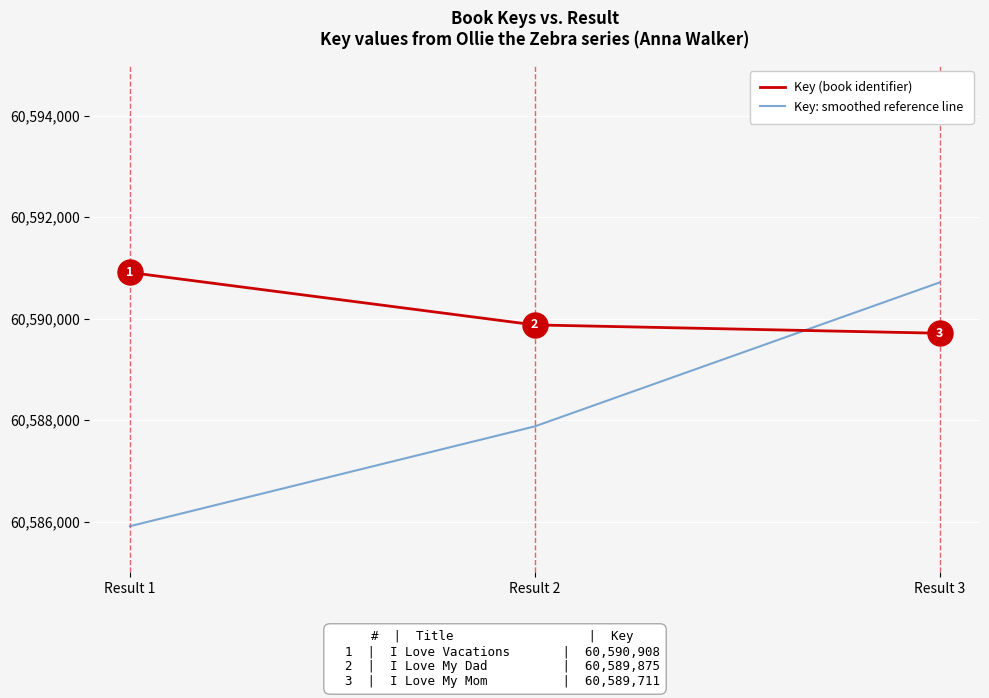

Between Result 1 and Result 2, which series saw the biggest shift?

Key: smoothed reference line